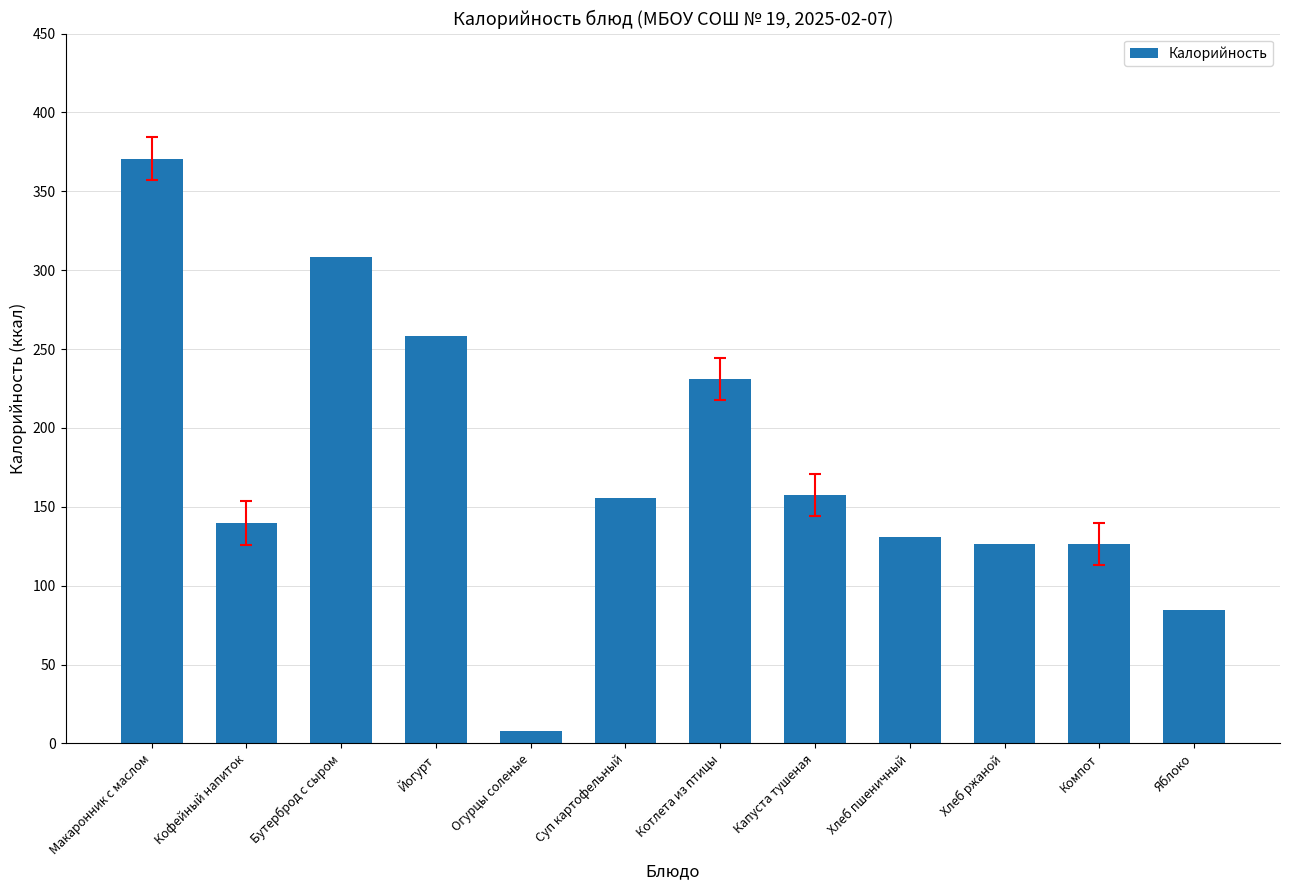

What is the smallest value displayed?

7.8